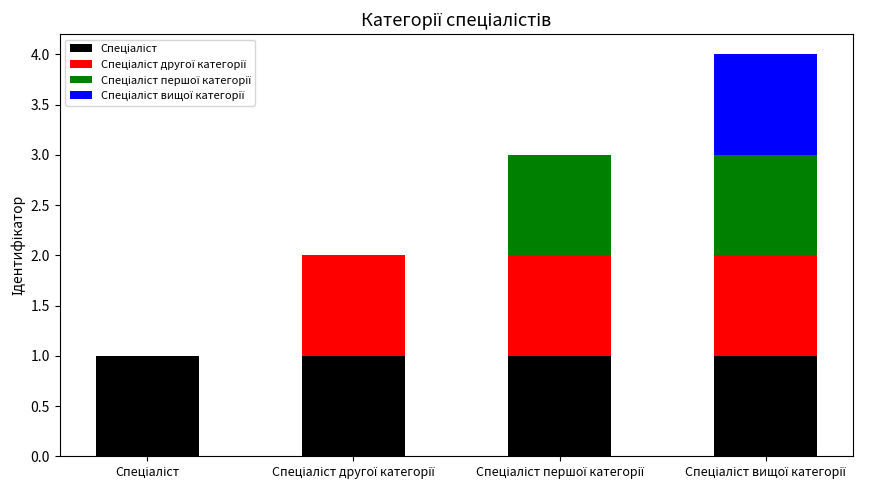

How many distinct data groups are displayed?

4